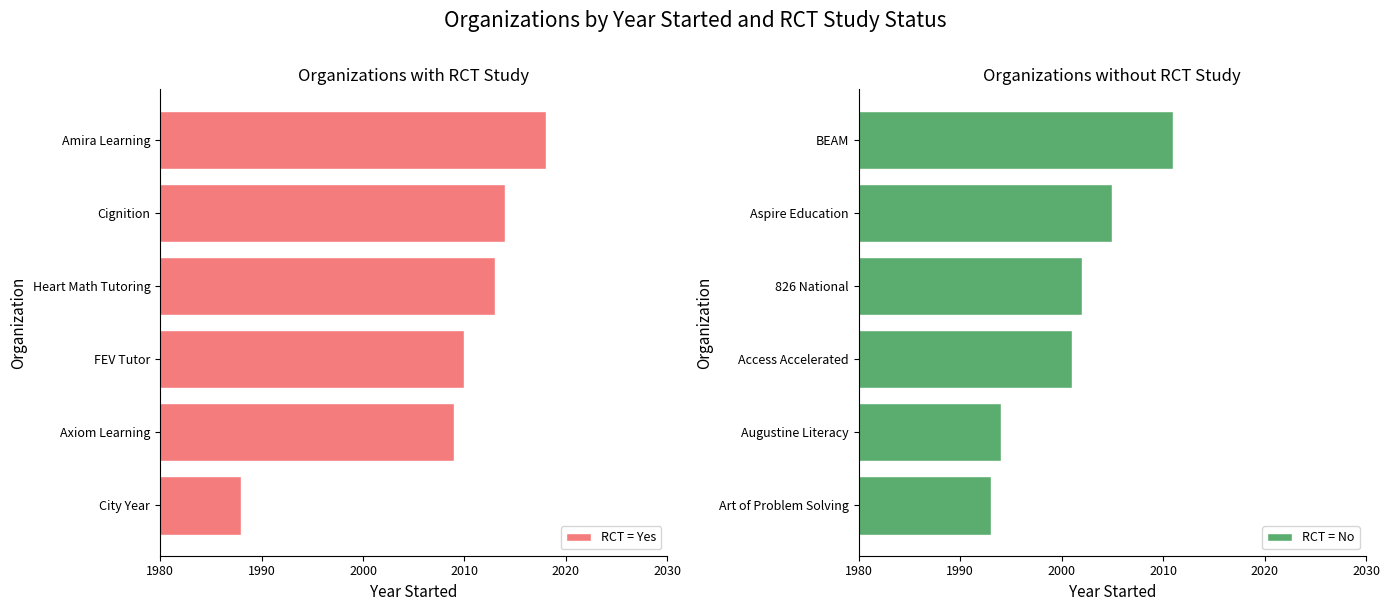

Which category has the highest value in the RCT = Yes series?

Amira Learning